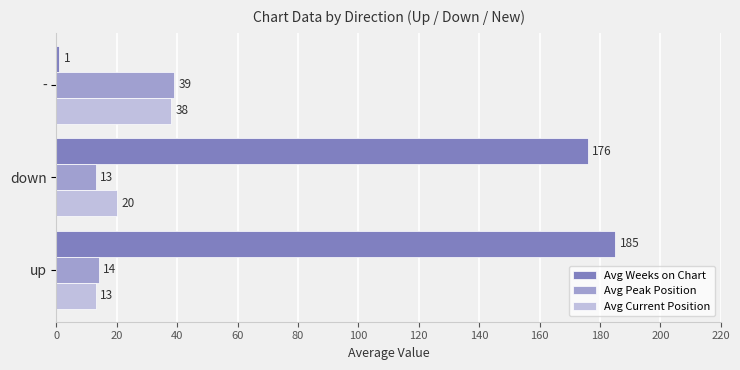

At which label is Avg Peak Position closest to 26?

up